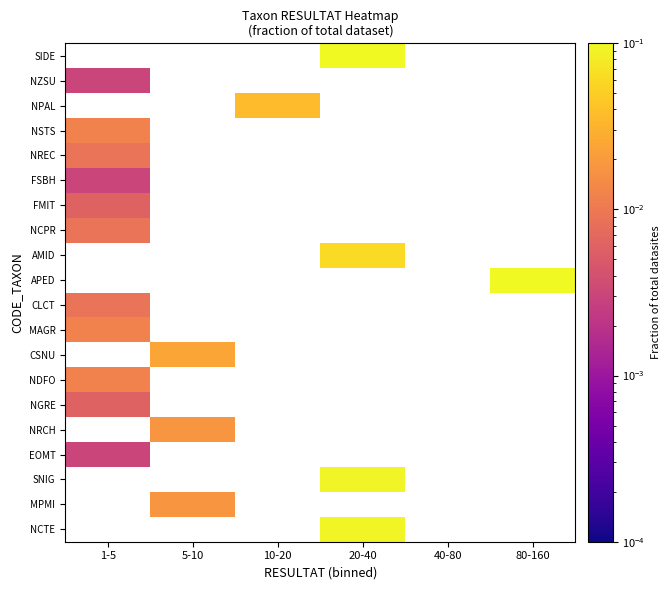

Is the value of NREC at 10-20 greater than the value of NRCH at 1-5?

No